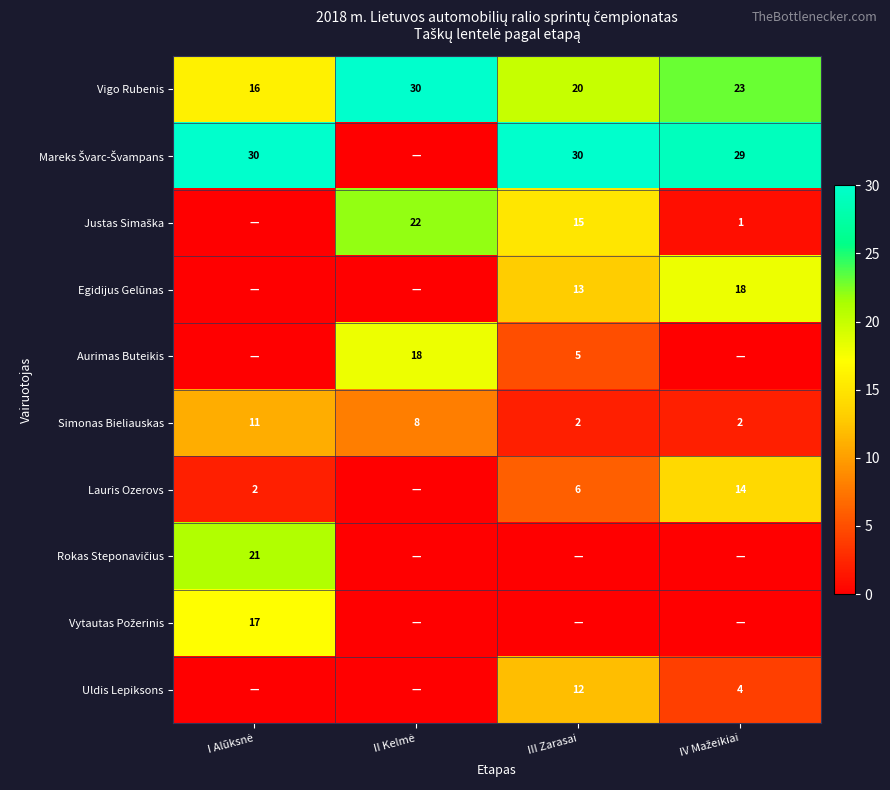

True or false: Lauris Ozerovs has a value of 3 at III Zarasai.

False